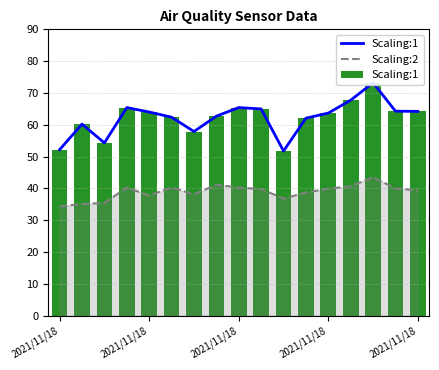

What is the difference between the maximum and second lowest values in the Scaling:1 series?

21.0